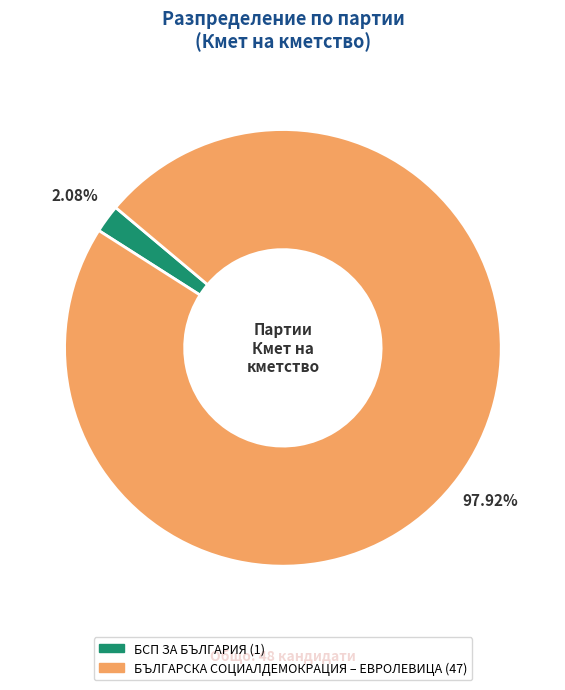

To the nearest percent, what is the combined percentage of БСП ЗА БЪЛГАРИЯ and БЪЛГАРСКА СОЦИАЛДЕМОКРАЦИЯ – ЕВРОЛЕВИЦА?

100%